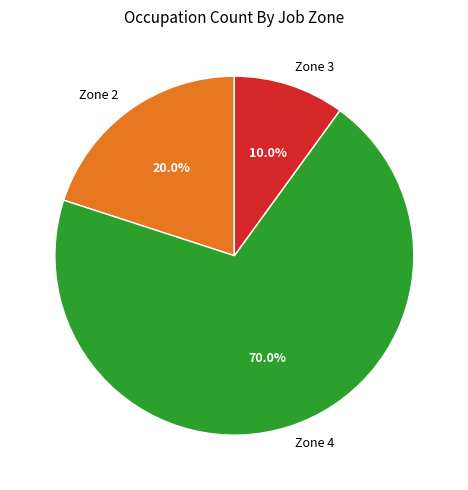

What percentage is NOT represented by Zone 2?

80.0%